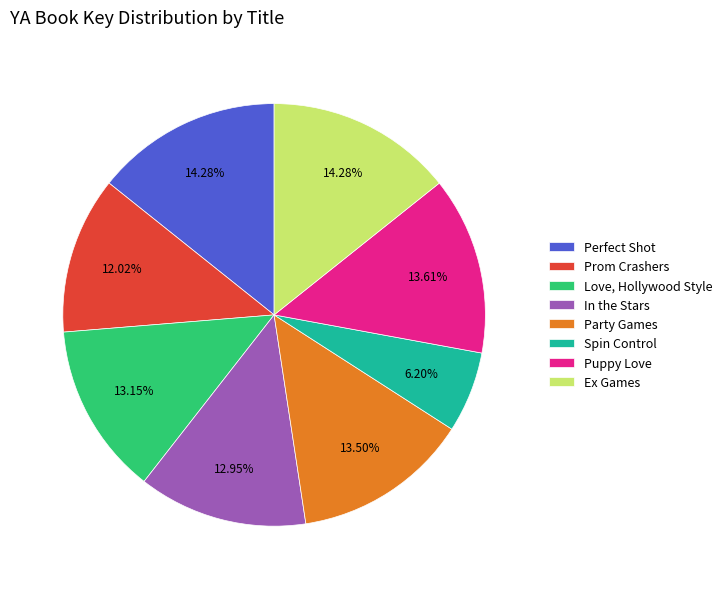

To the nearest percent, what is the difference between the Puppy Love and In the Stars slice percentages?

1%